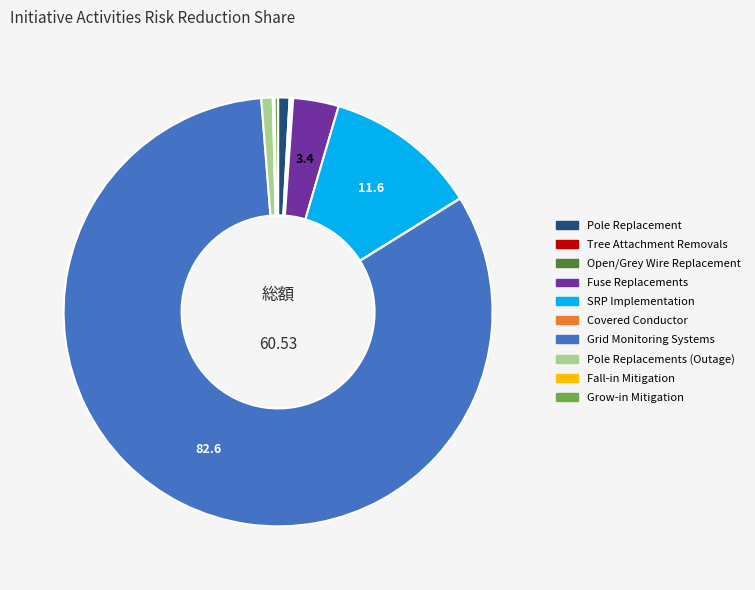

Is there a majority slice in this chart?

Yes